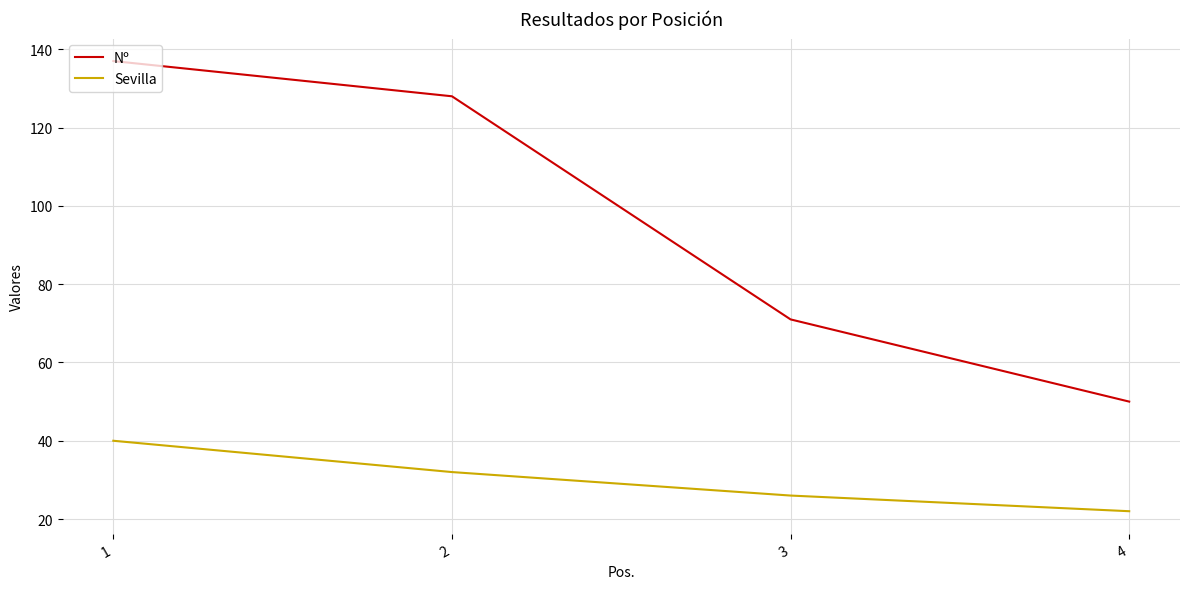

What is the lowest value of the Nº series?

50